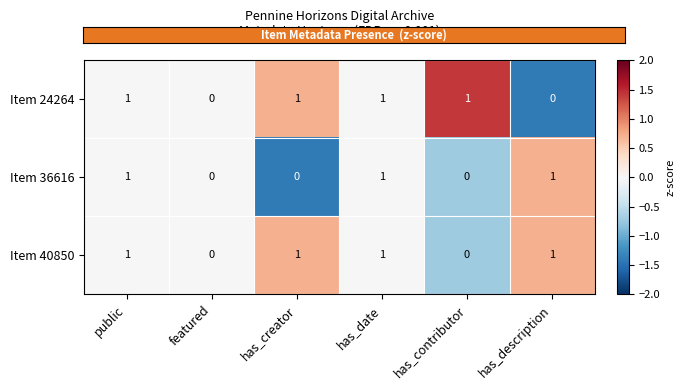

Is the value of Item 40850 at has_description greater than the value of Item 36616 at has_creator?

Yes